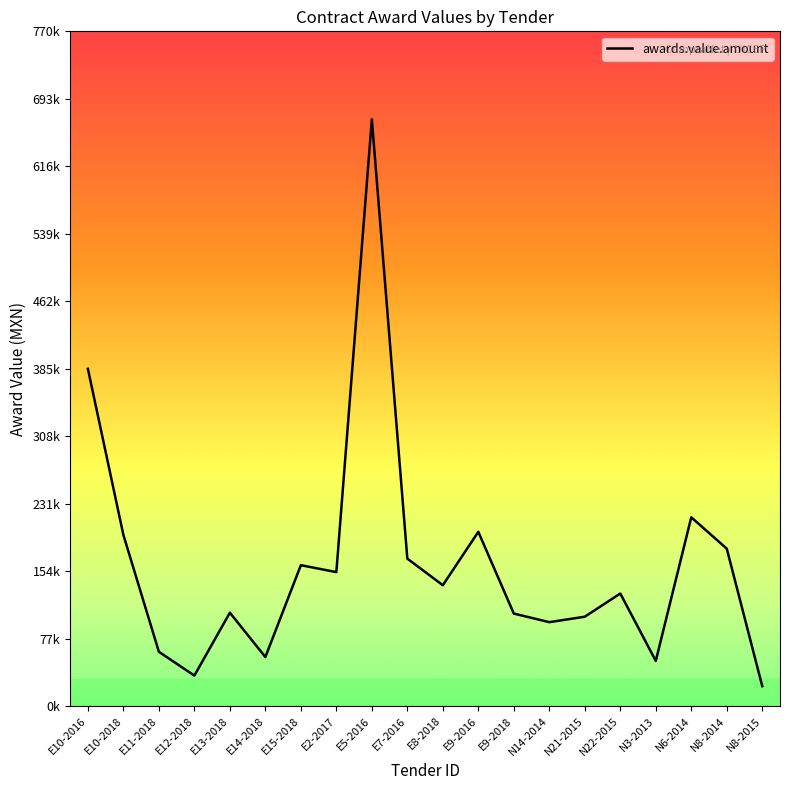

True or false: there are more than 0 points higher than both neighbors.

True